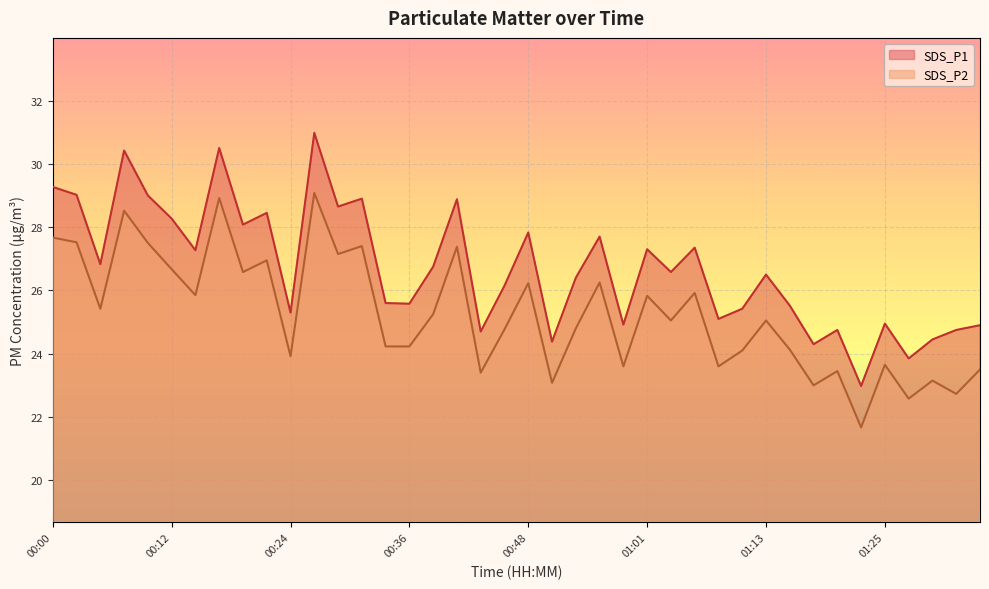

At which label does SDS_P1 reach its minimum?

01:22